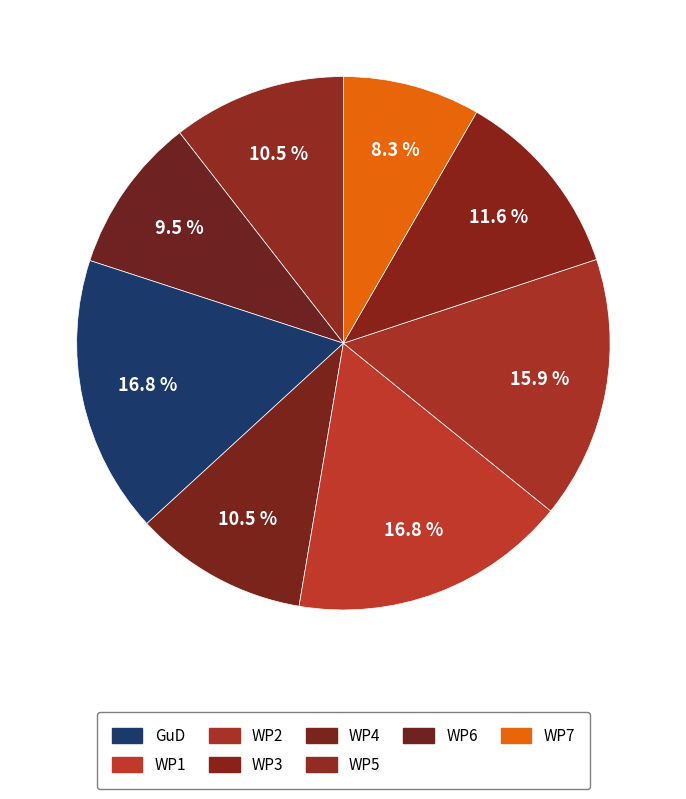

How many slices are in this pie chart?

8